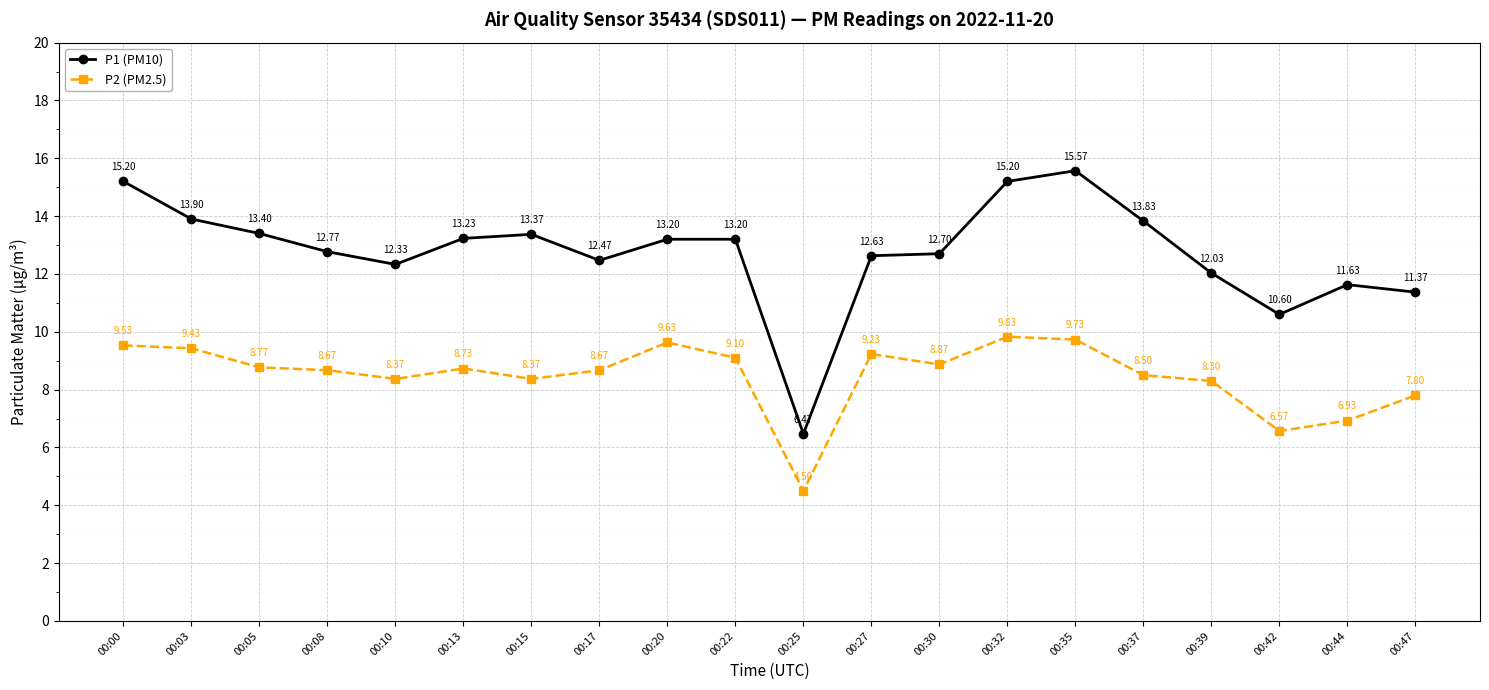

True or false: P2 (PM2.5) and P1 (PM10) intersect in this chart.

False